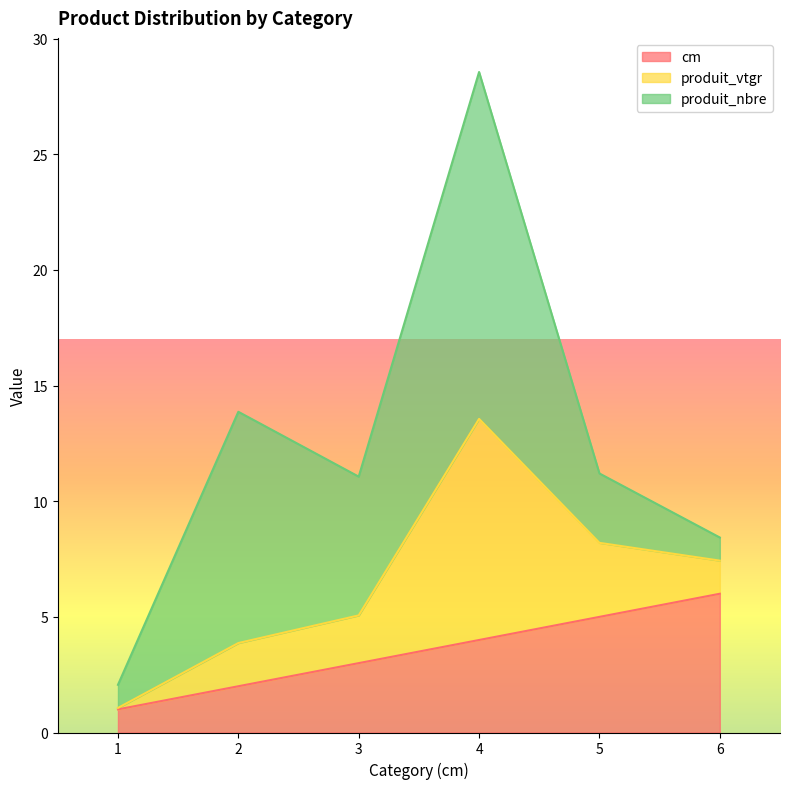

In produit_nbre, how many points are lower than both neighbors (excluding endpoints)?

1